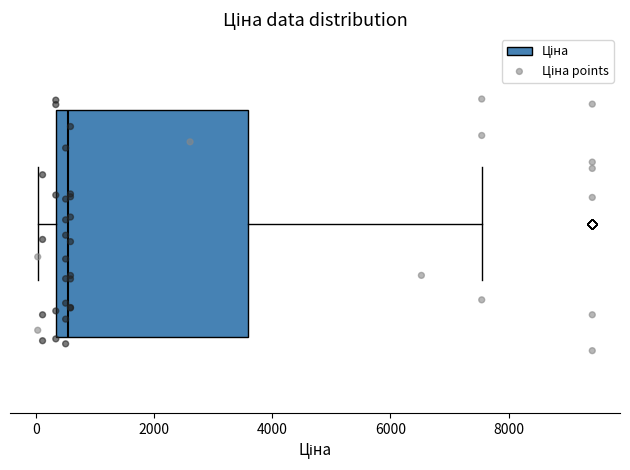

Read this box plot against the x-axis: the position of the median line, the range covered by the box, and the ends of both whiskers. The values are not printed on the chart, so give them approximately, as read against the axis.

median 600, box 400 to 3600, whiskers 0 to 7600